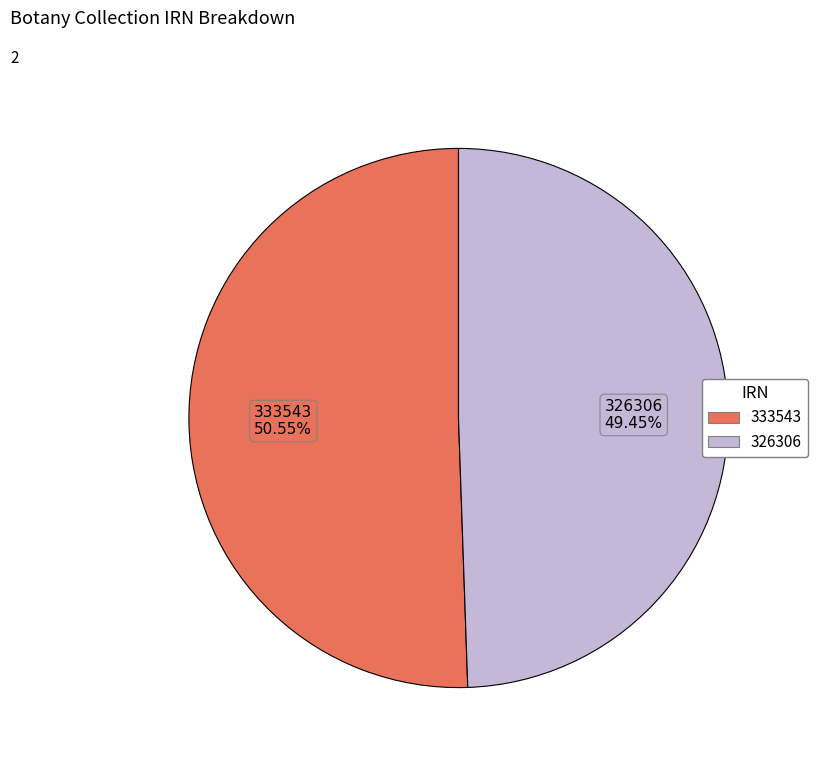

Is it true that 333543 is 51% of the pie?

True